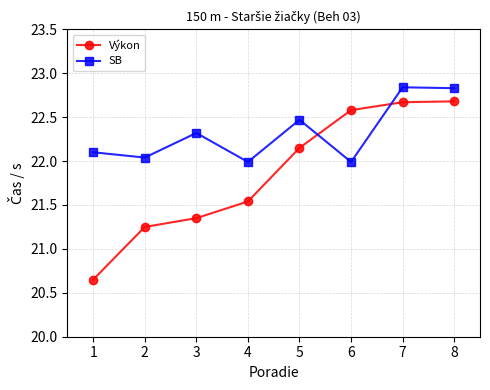

At which category does SB reach its first local peak?

3